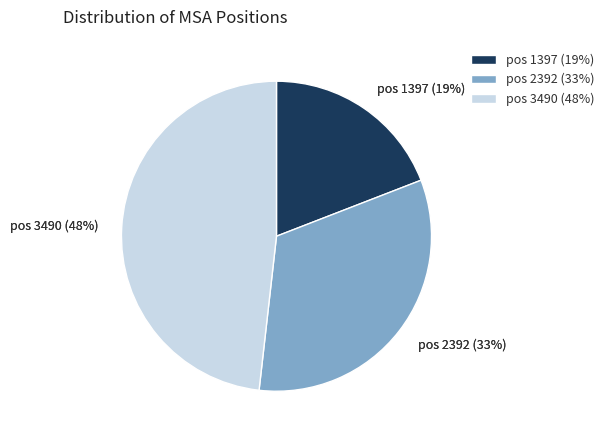

Combined, what portion of the pie is 2392 and 1397?

51.8%